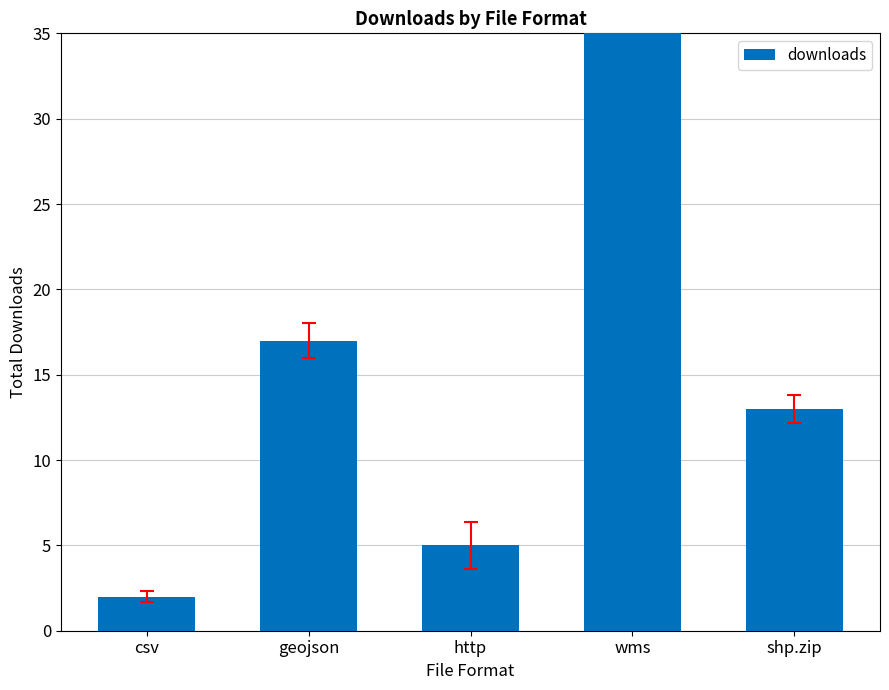

The chart shows a value of 13 at shp.zip. True or false?

True